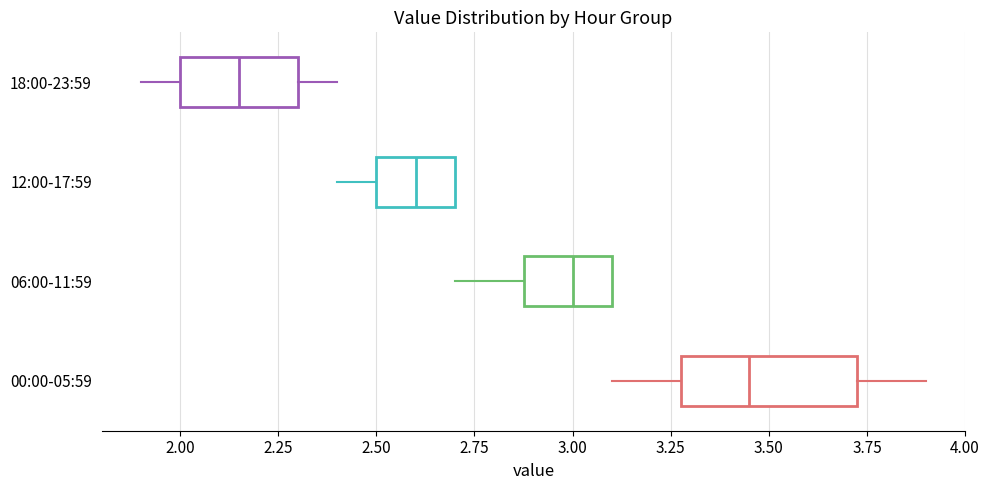

Reading bottom to top, read every box against the x-axis: the position of its median line, the range the box covers, and the ends of its whiskers. The values are not printed on the chart, so give them approximately, as read against the axis.

00:00-05:59: median 3.45, box 3.30 to 3.75, whiskers 3.10 to 3.90
06:00-11:59: median 3.00, box 2.90 to 3.10, whiskers 2.70 to 3.10
12:00-17:59: median 2.60, box 2.50 to 2.70, whiskers 2.40 to 2.70
18:00-23:59: median 2.15, box 2.00 to 2.30, whiskers 1.90 to 2.40